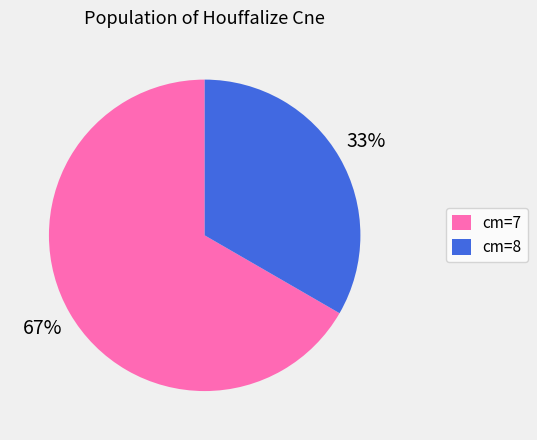

What is the largest slice in the pie chart?

cm=7